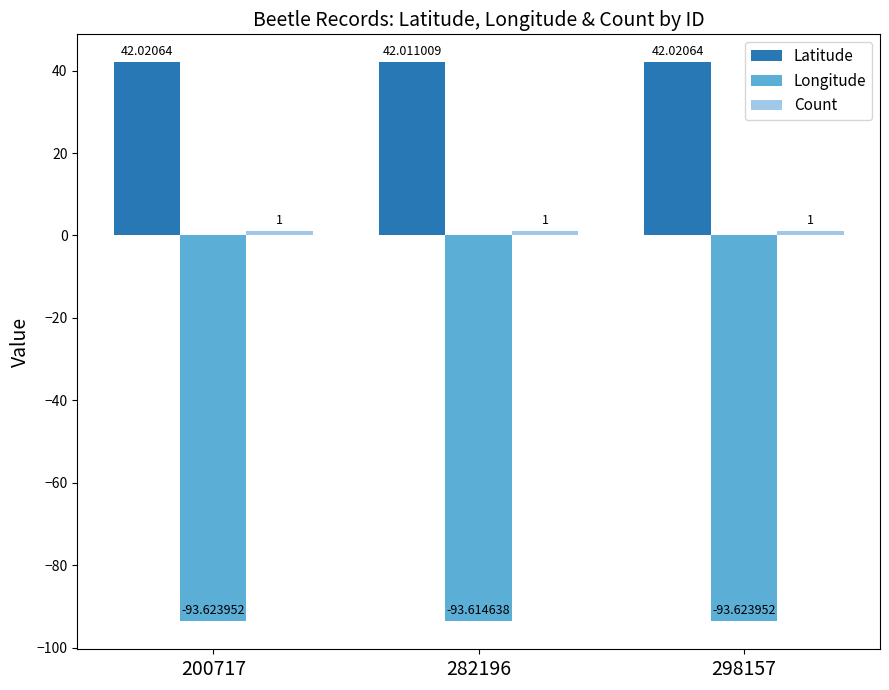

What is the sum of the Latitude values at 282196 and 298157?

84.0